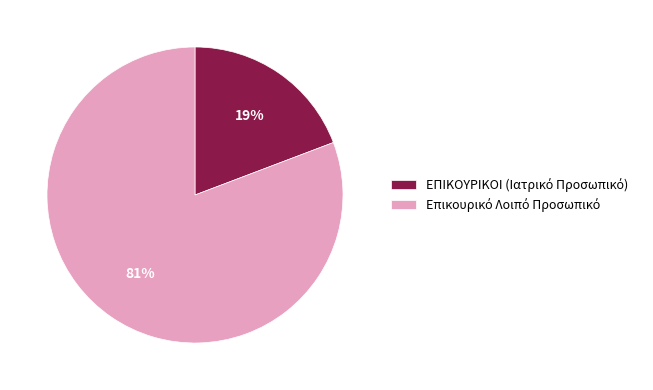

To the nearest percent, what is the average slice percentage?

50%